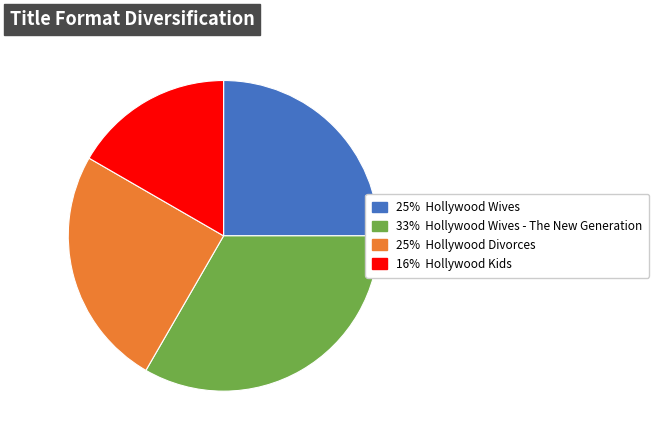

Is there a majority slice in this chart?

No